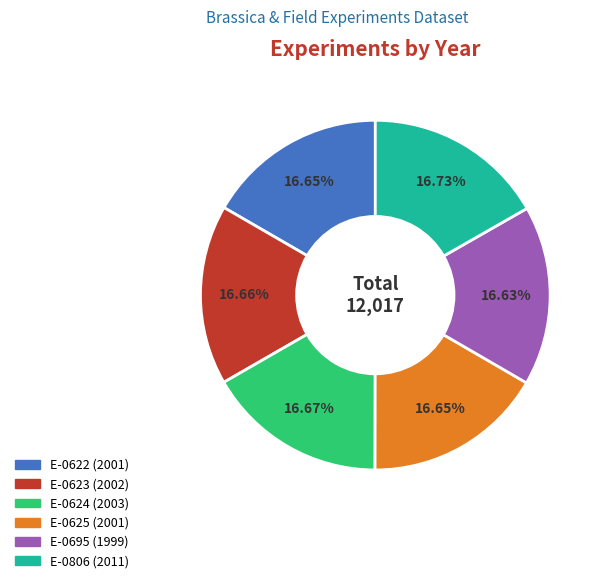

True or false: E-0622 accounts for 17% of the total.

True